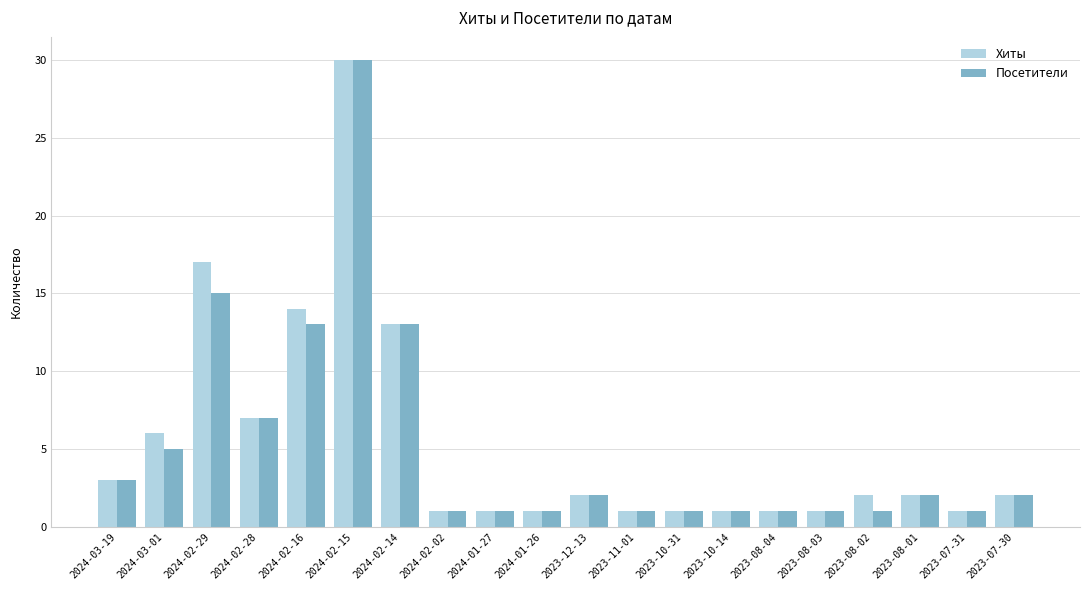

What is the total value across all series at 2024-02-29?

32